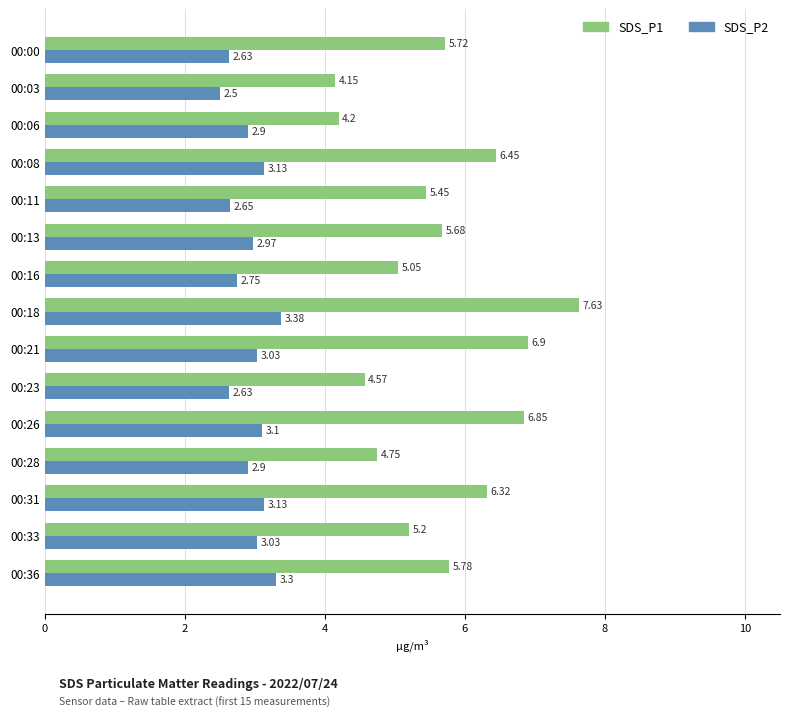

List the series in order of their overall mean, highest first.

SDS_P1, SDS_P2